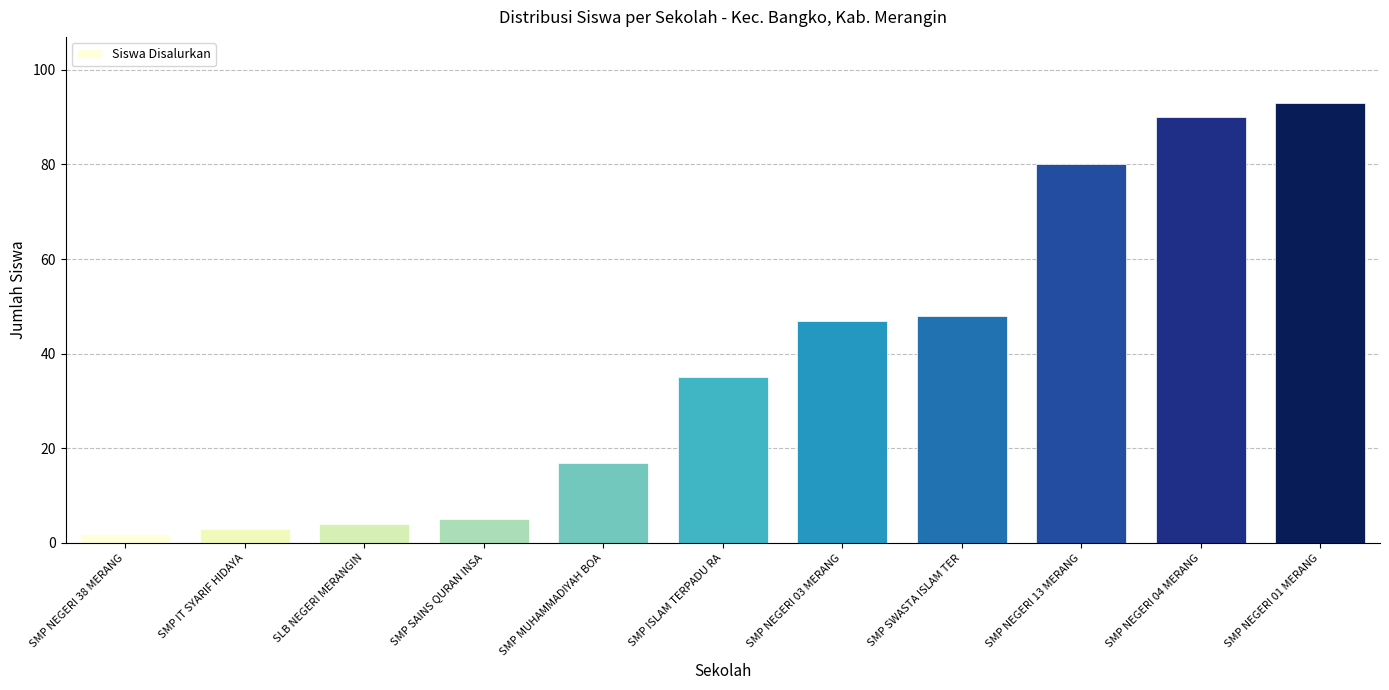

Rank the categories by value from highest to lowest.

SMP NEGERI 01 MERANG, SMP NEGERI 04 MERANG, SMP NEGERI 13 MERANG, SMP SWASTA ISLAM TER, SMP NEGERI 03 MERANG, SMP ISLAM TERPADU RA, SMP MUHAMMADIYAH BOA, SMP SAINS QURAN INSA, SLB NEGERI MERANGIN, SMP IT SYARIF HIDAYA, SMP NEGERI 38 MERANG